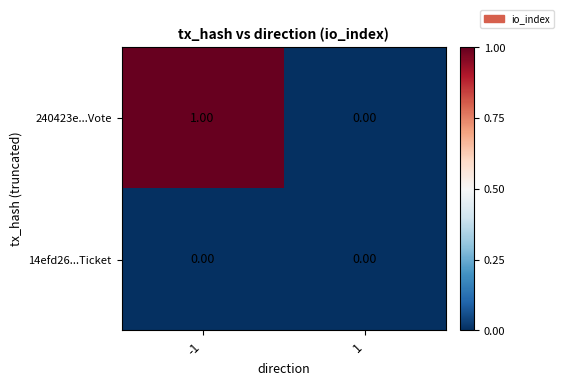

List the series in order of their overall mean, highest first.

240423e...Vote, 14efd26...Ticket